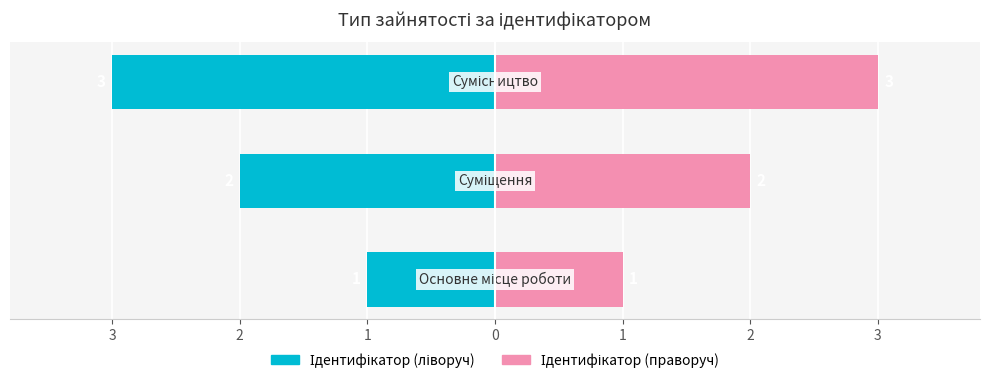

What is the value of the Основне місце / Суміщення (ідентифікатор) bar at the 2nd from the left?

-2